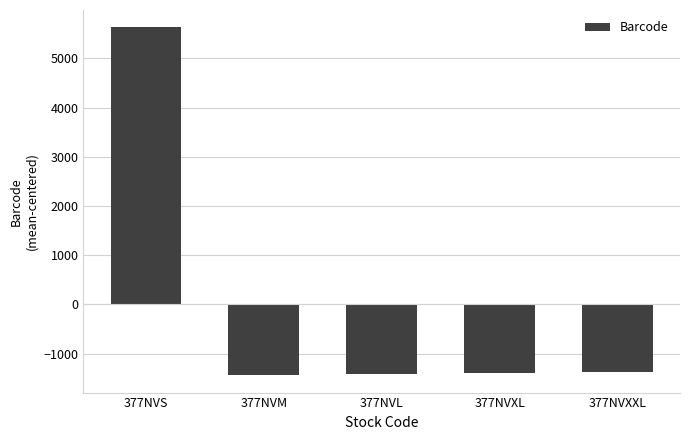

What is the difference between the maximum and minimum values?

7067